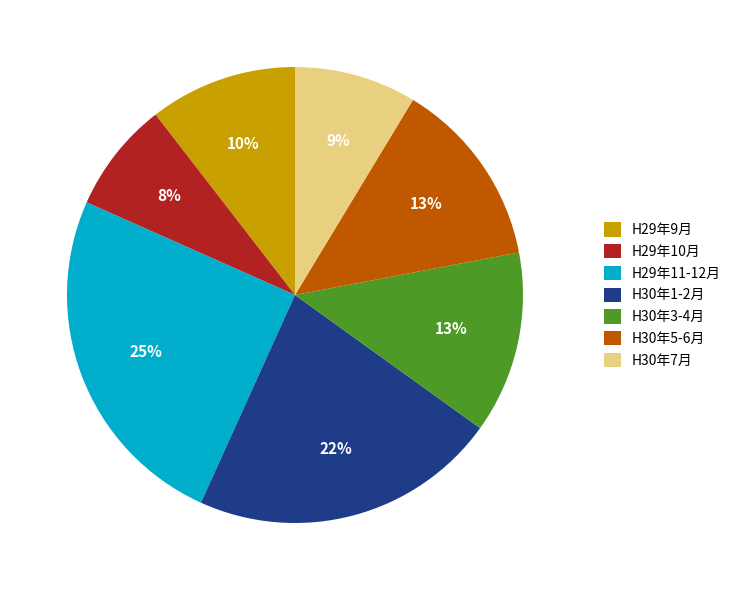

Between H30年5-6月 and H29年10月, which is larger?

H30年5-6月